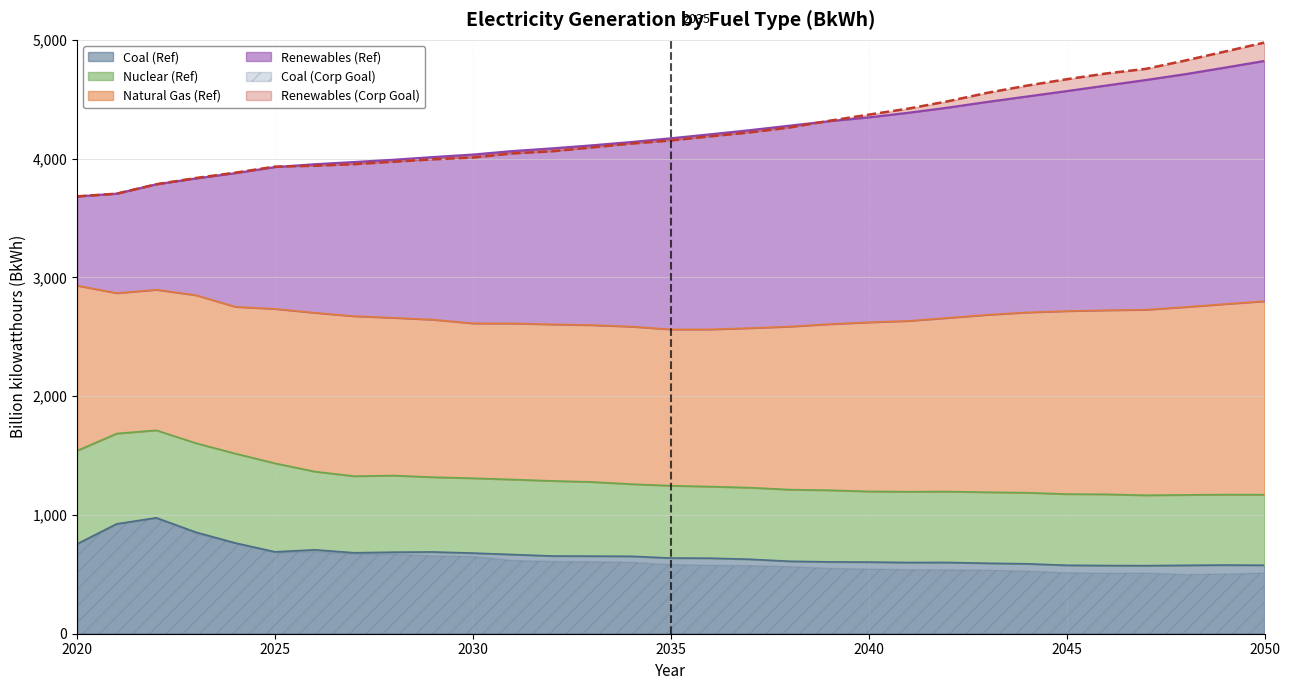

What is the lowest value of the Coal (Ref) series?

573.2